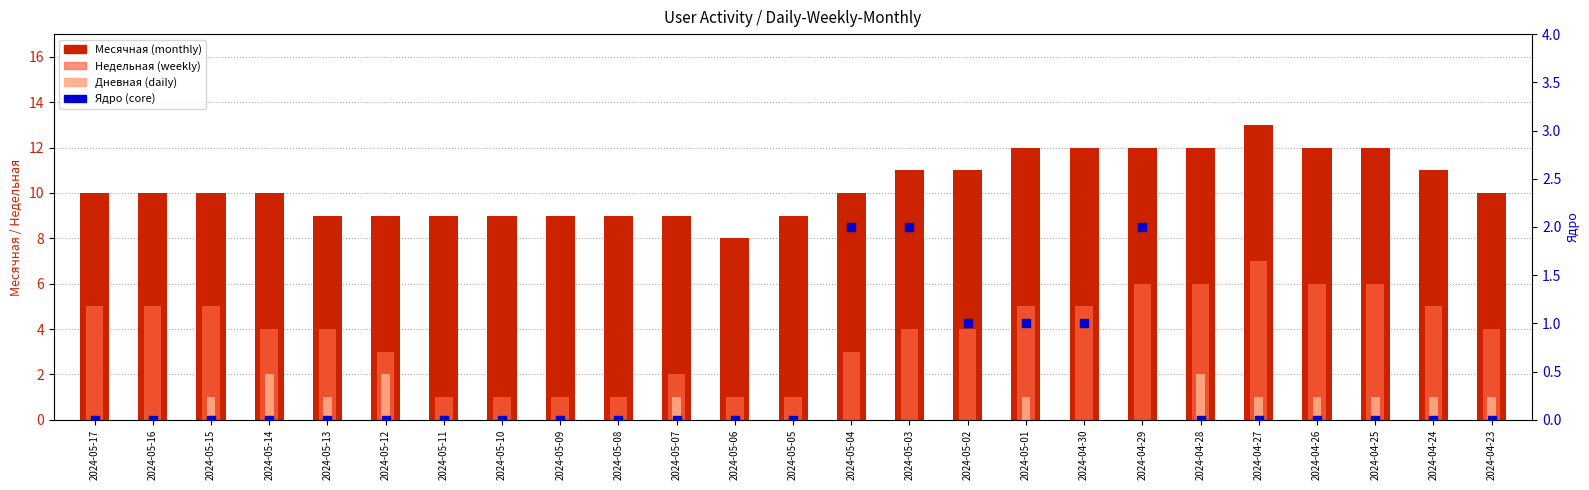

At which category is the sum across all series the highest?

2024-04-27